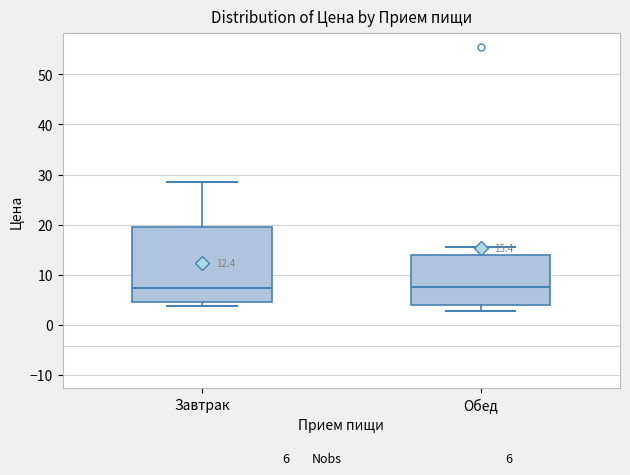

Which box is the tallest, from its lower edge to its upper edge?

Завтрак